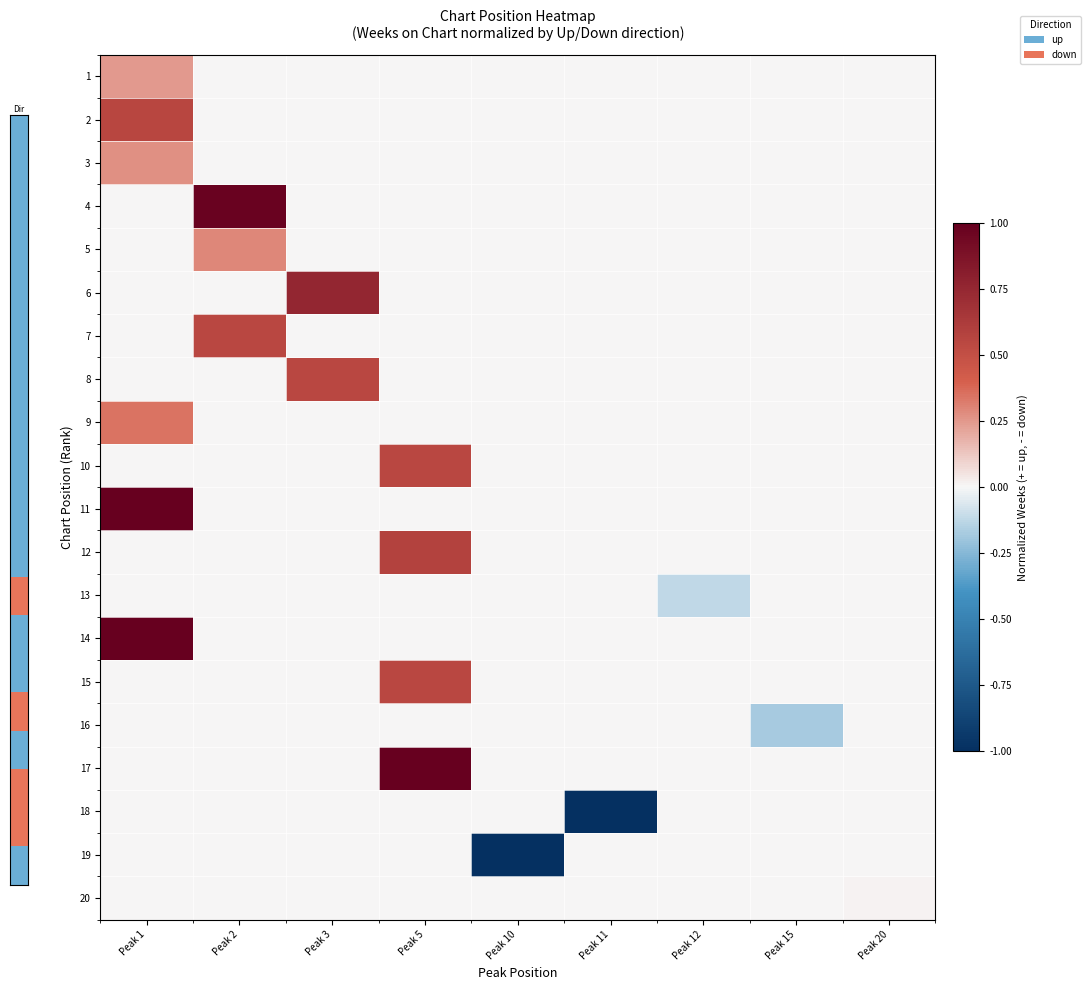

Which category has the lowest value across all series?

Peak 11